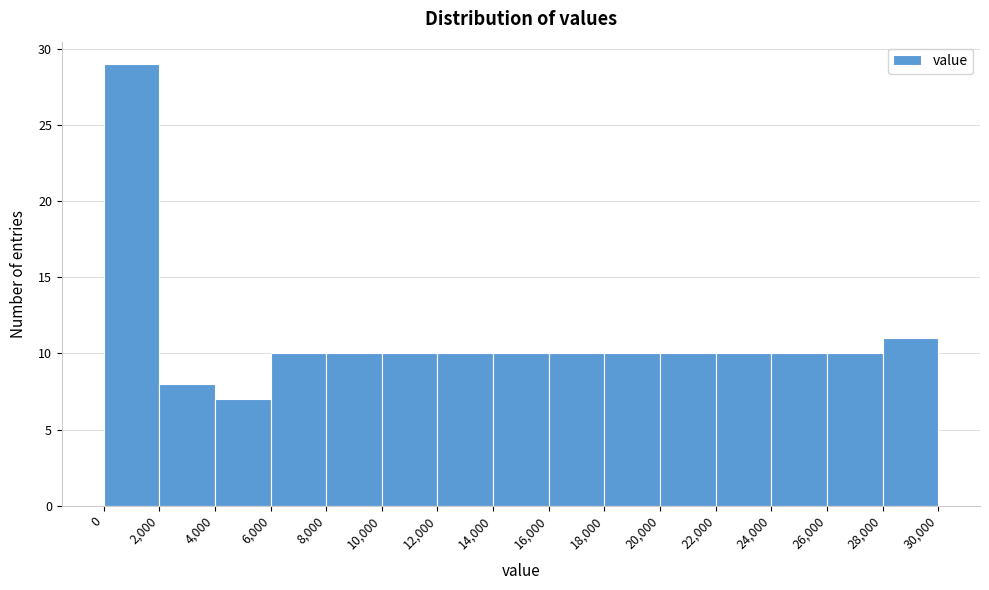

Over which range of the x-axis is the bar tallest?

0 to 2,000